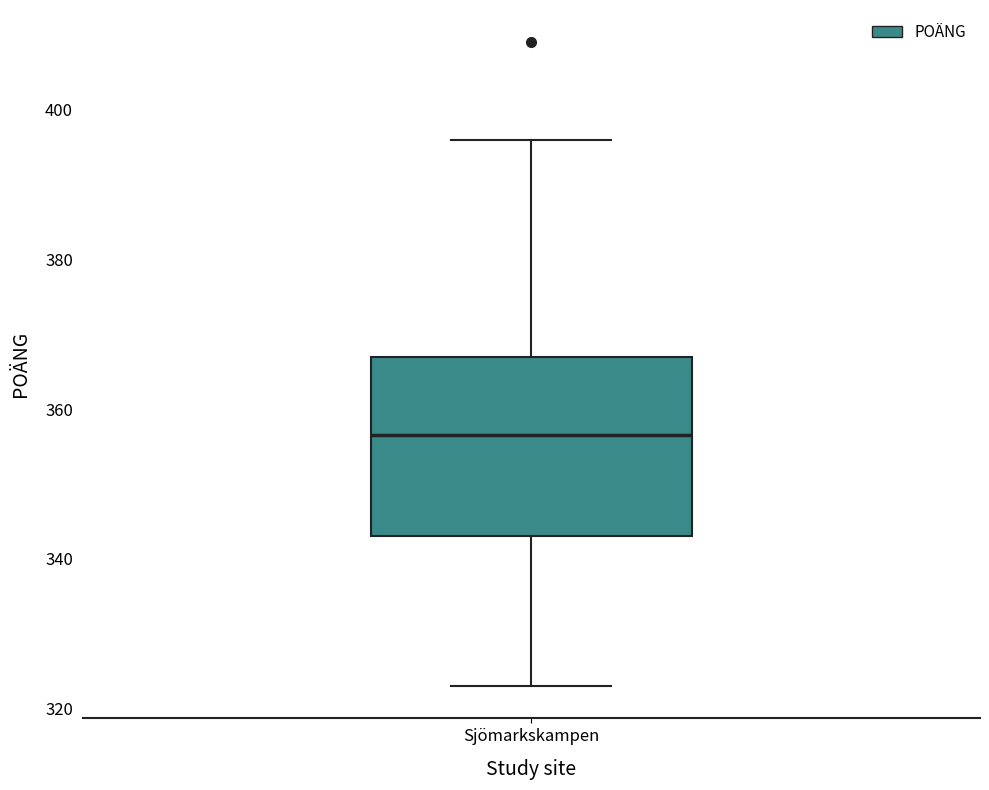

Read this box plot against the y-axis: the position of the median line, the range covered by the box, and the ends of both whiskers. The values are not printed on the chart, so give them approximately, as read against the axis.

median 356, box 344 to 368, whiskers 324 to 396